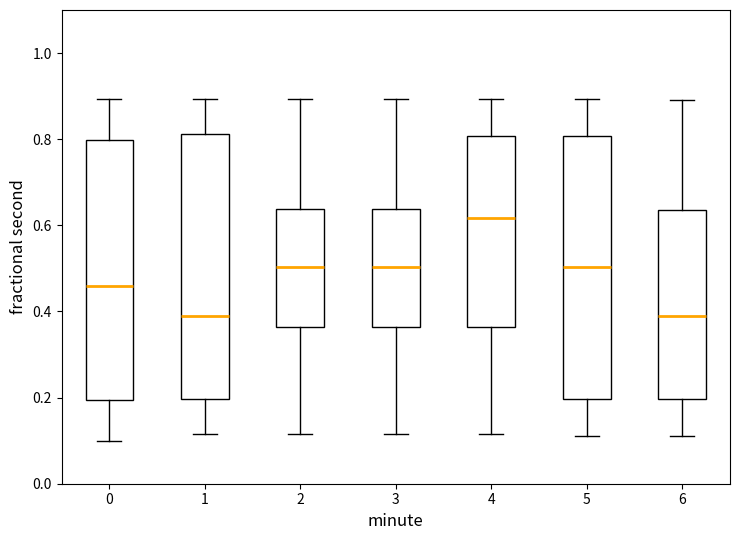

Which box has the highest median line?

4